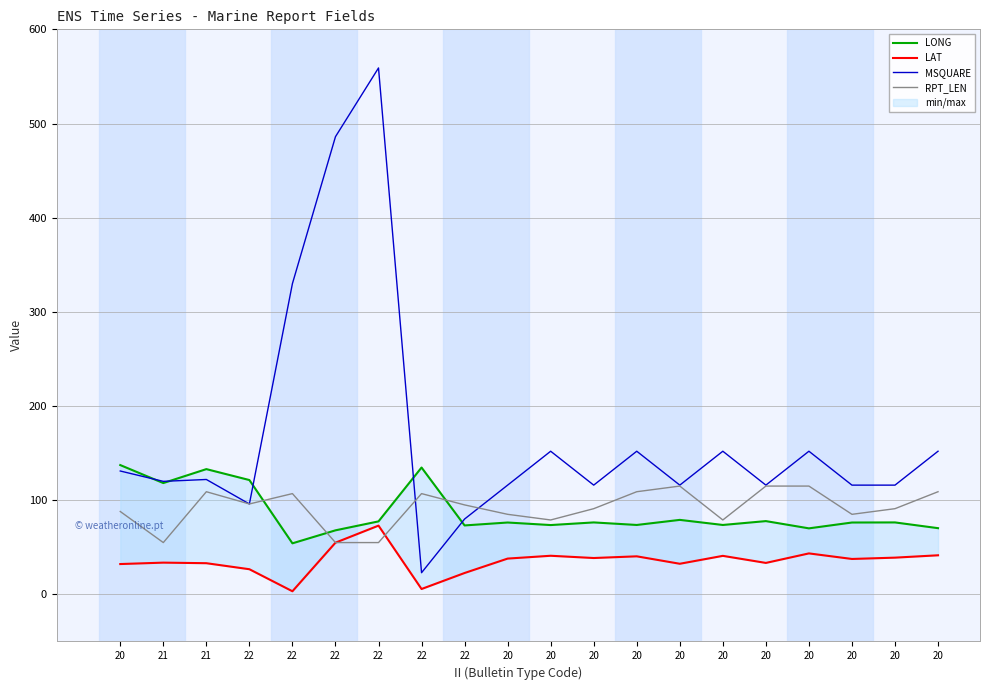

What is the label of the 17th point from the right?

22